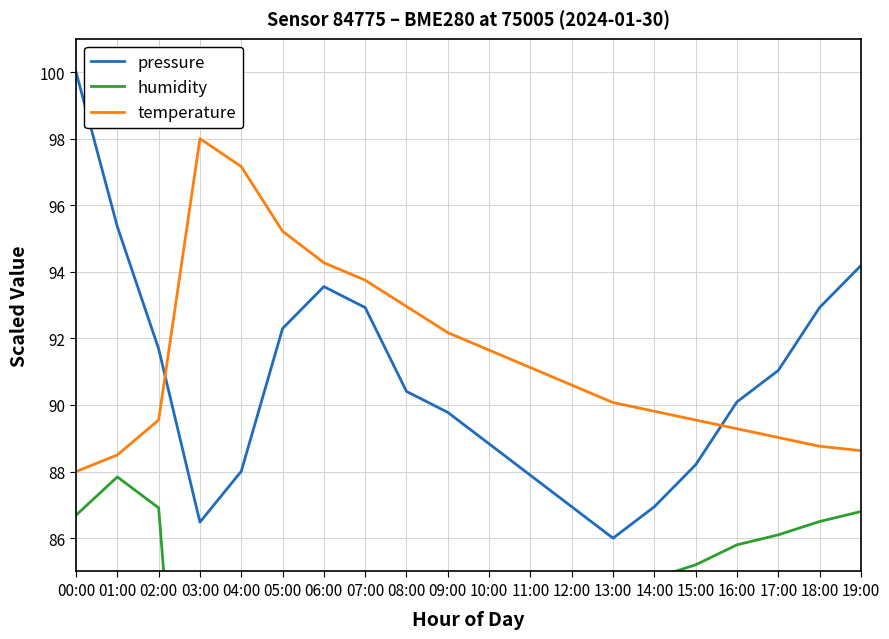

What is the label of the 6th point from the right?

14:00